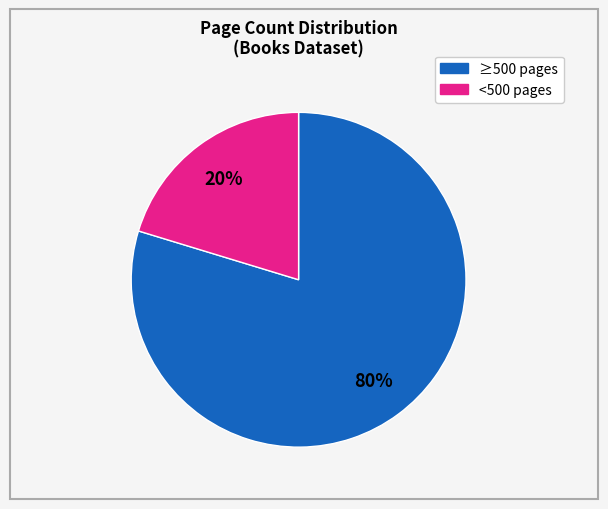

Is it true that <500 pages is 20% of the pie?

True